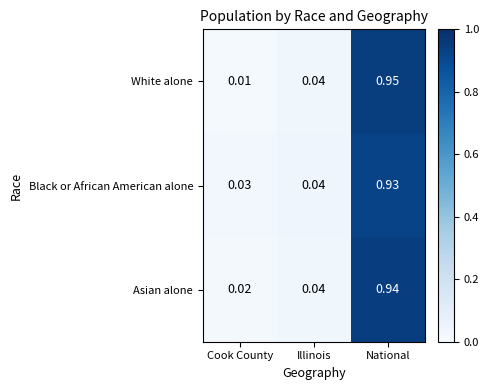

Where is Asian alone nearest to the value 0?

Cook County